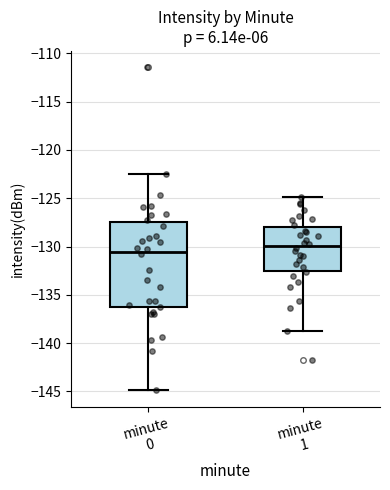

Where does the upper whisker of the box for minute 1 end on the y-axis? The values are not printed on the chart, so give them approximately, as read against the axis.

-125.0